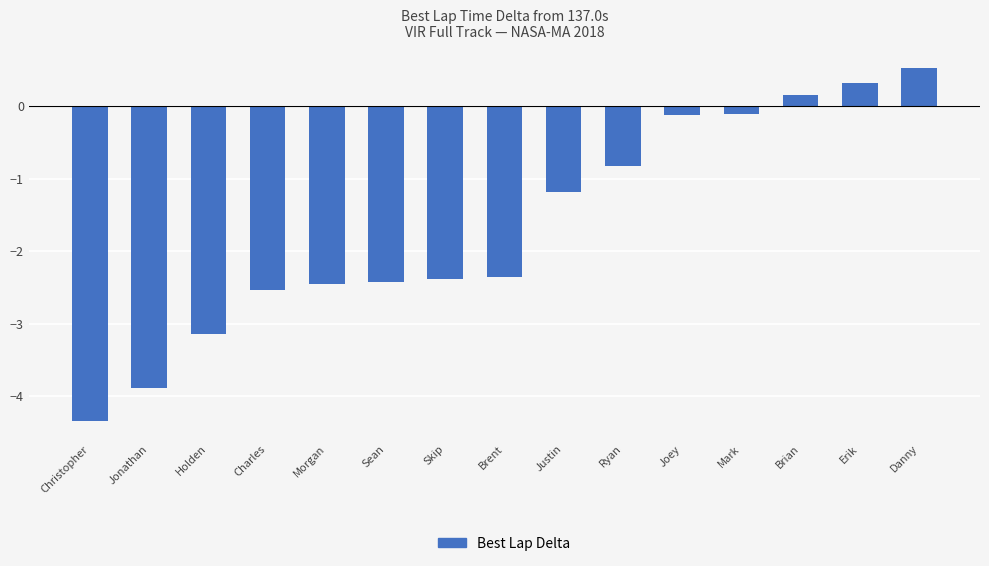

True or false: the data shows -4.1 at Charles.

False